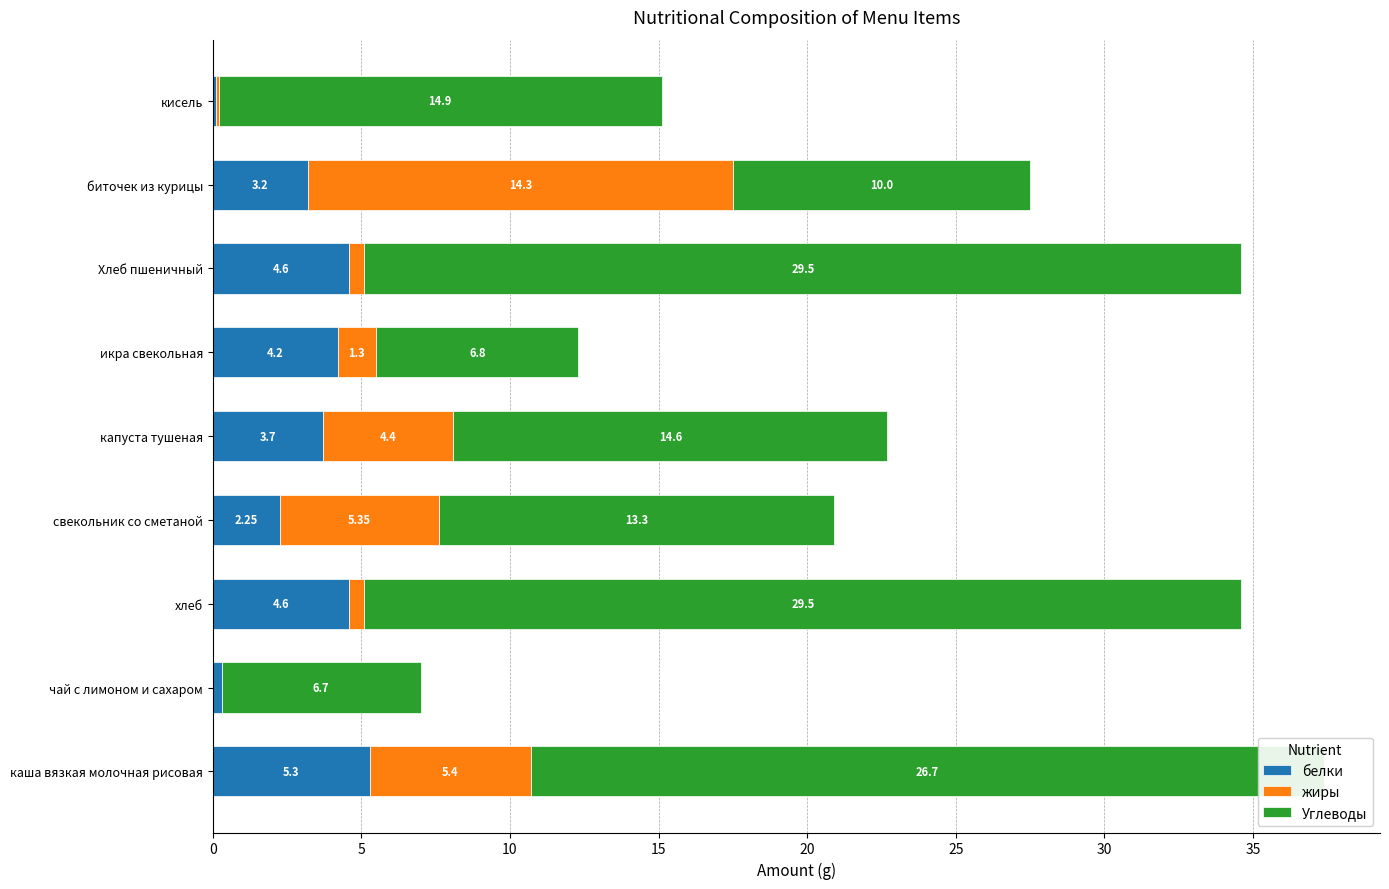

What is the total value across all series at хлеб?

34.6